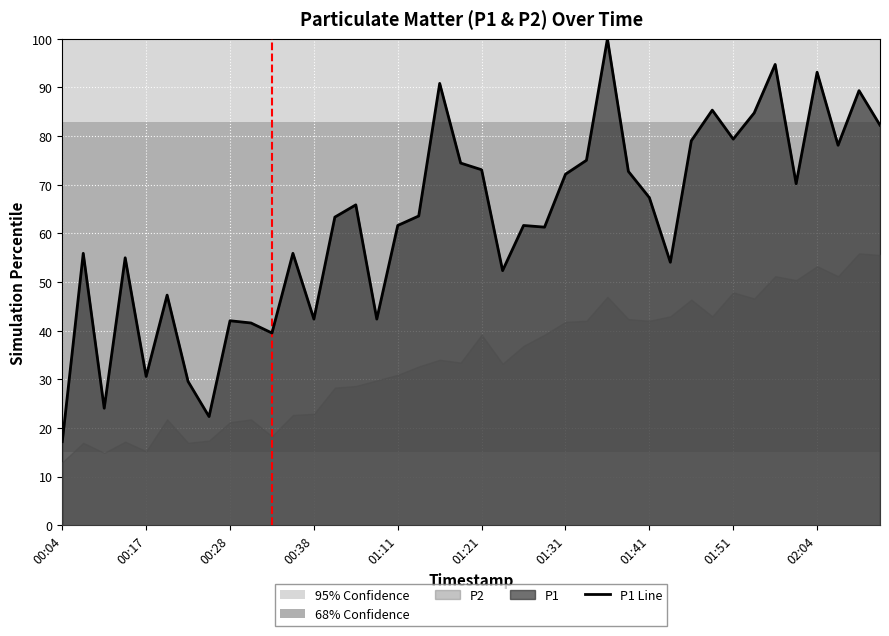

The P1 Line series shows 79.4 at 01:51. True or false?

True